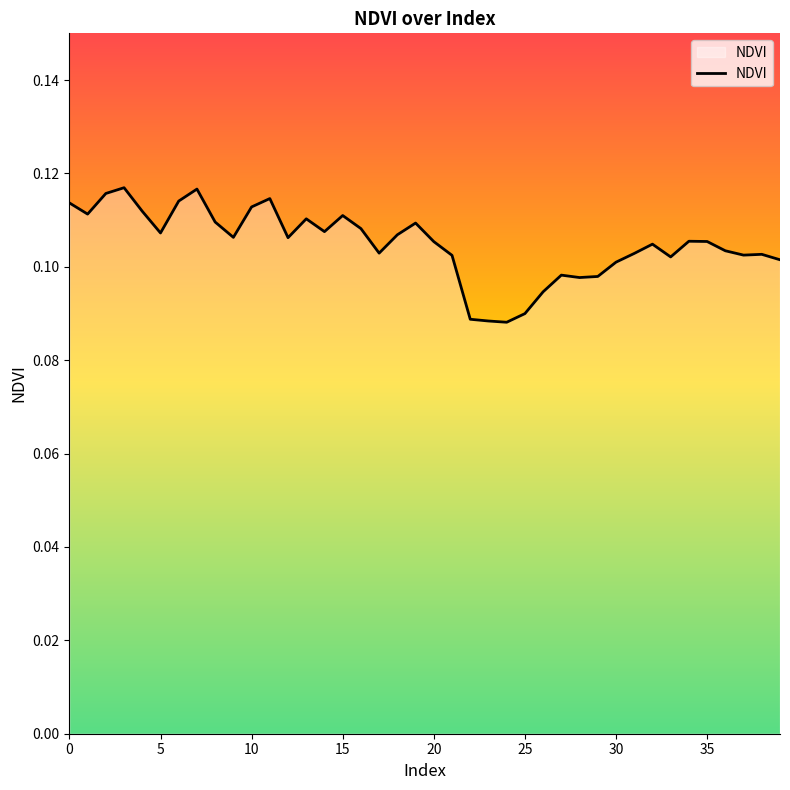

What is the label of the 21st point from the left?

20